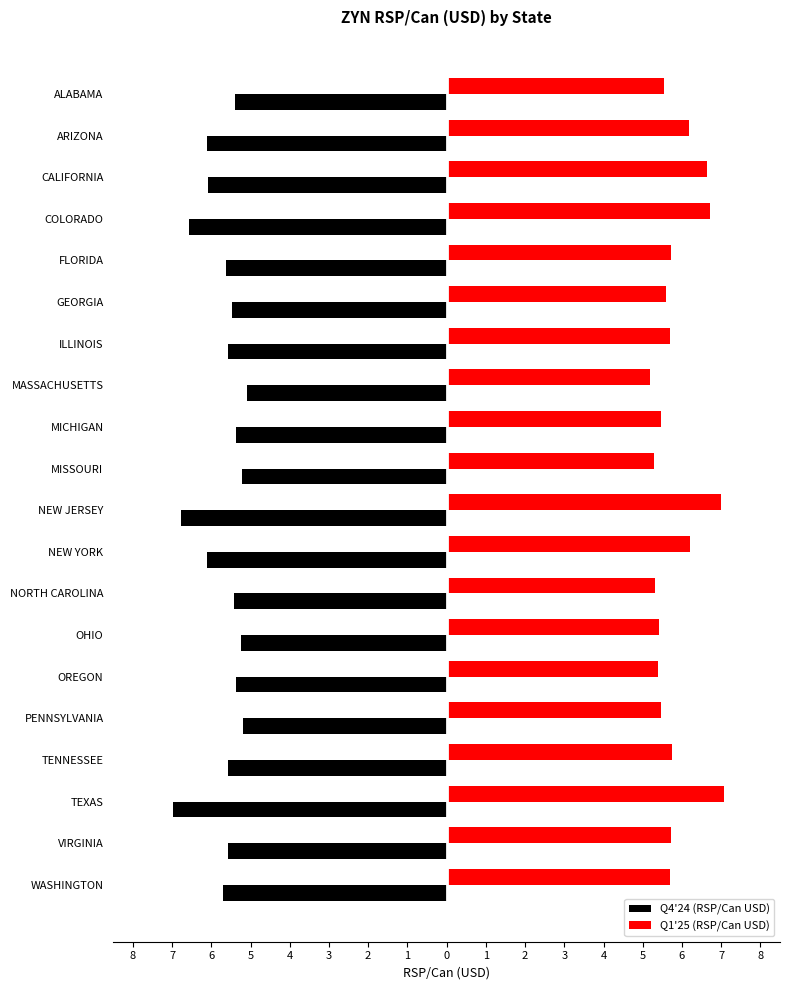

What are all the series names shown in the legend?

Q4'24 (RSP/Can USD), Q1'25 (RSP/Can USD)